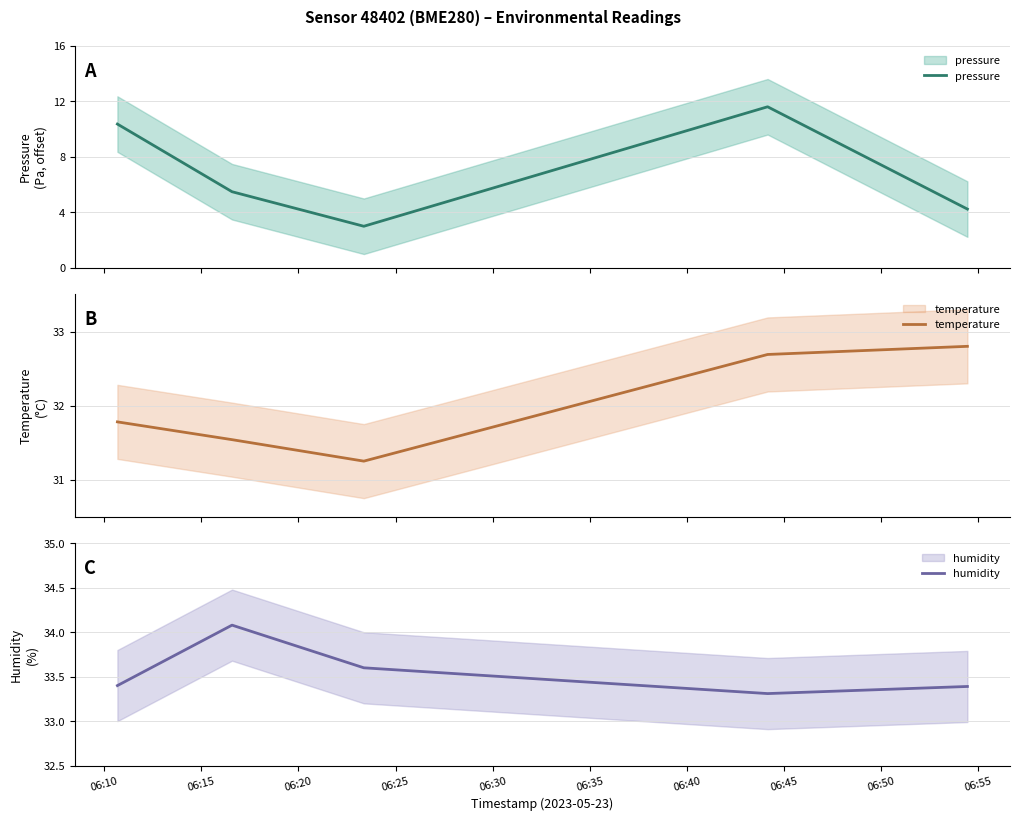

What is the value of the pressure point at the 1st from the left?

10.3